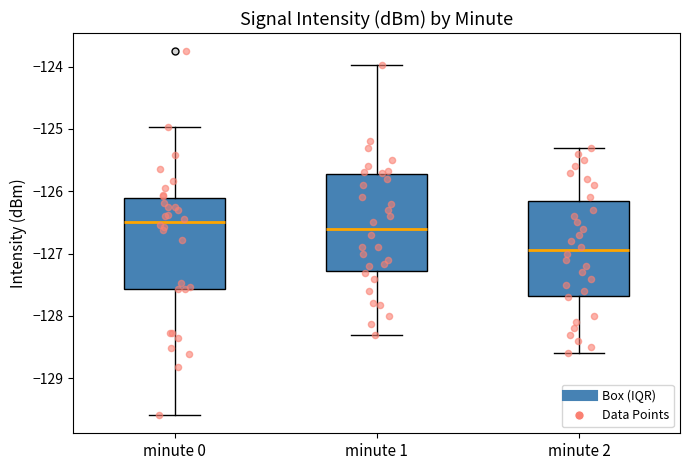

Where is the upper edge of the box for minute 0 on the y-axis? The values are not printed on the chart, so give them approximately, as read against the axis.

-126.1